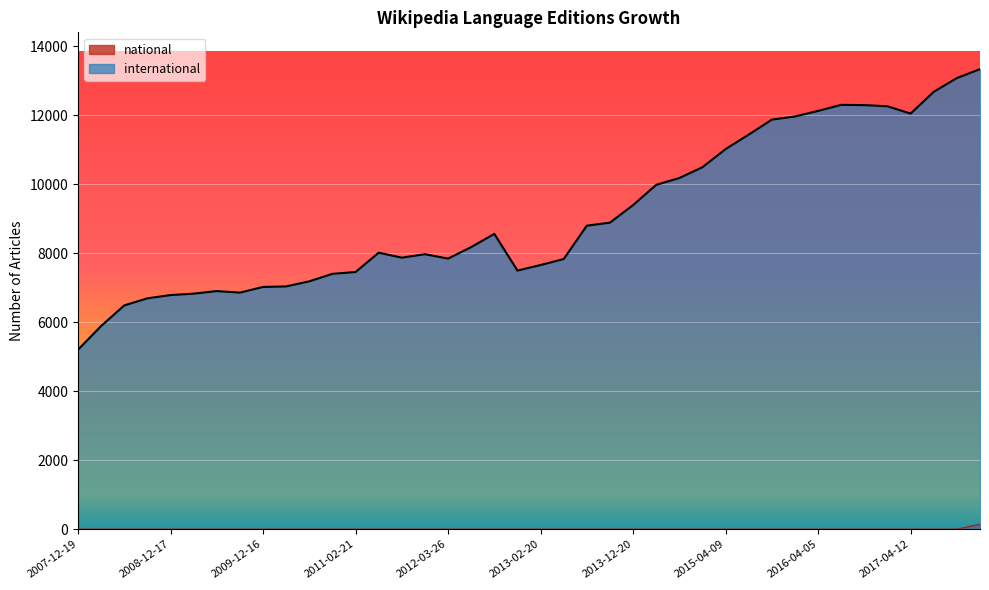

True or false: international and national intersect in this chart.

False